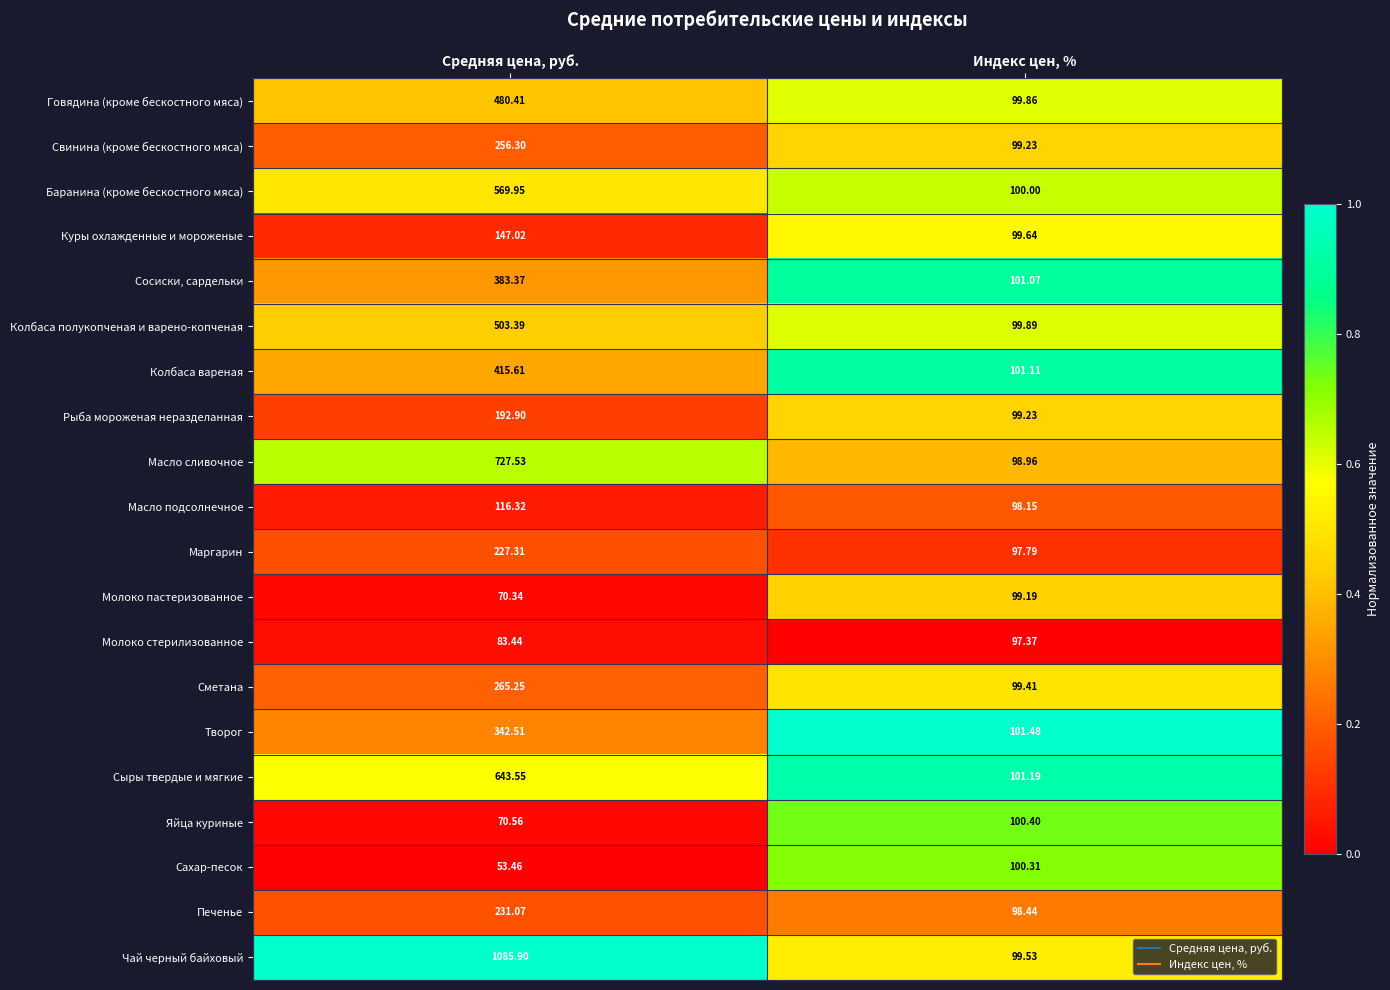

Where does the Яйца куриные series first go above 100?

Индекс цен, %